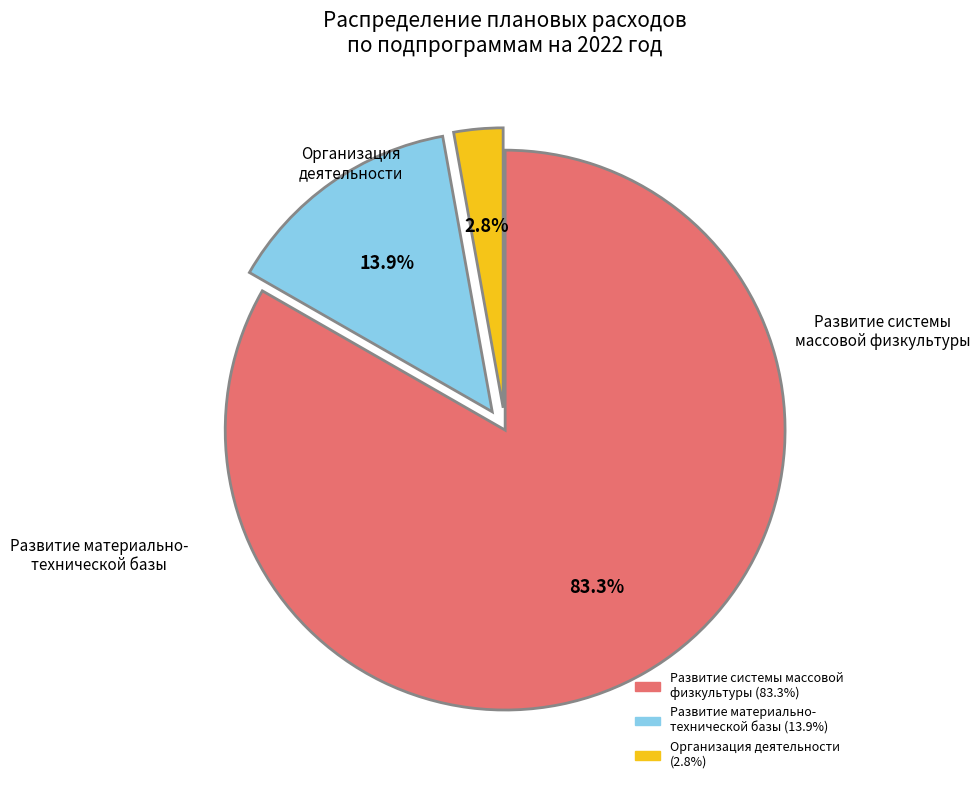

What is the majority slice?

Подпрограмма Развитие системы массовой физической культуры